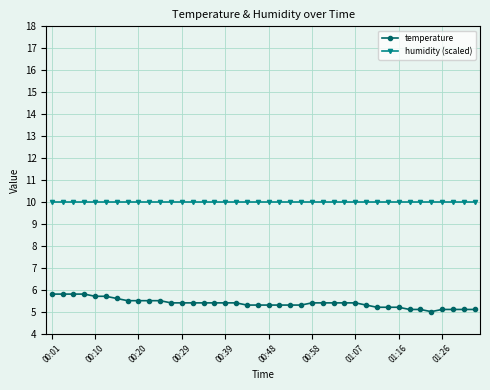

What is the smallest value displayed?

5.0